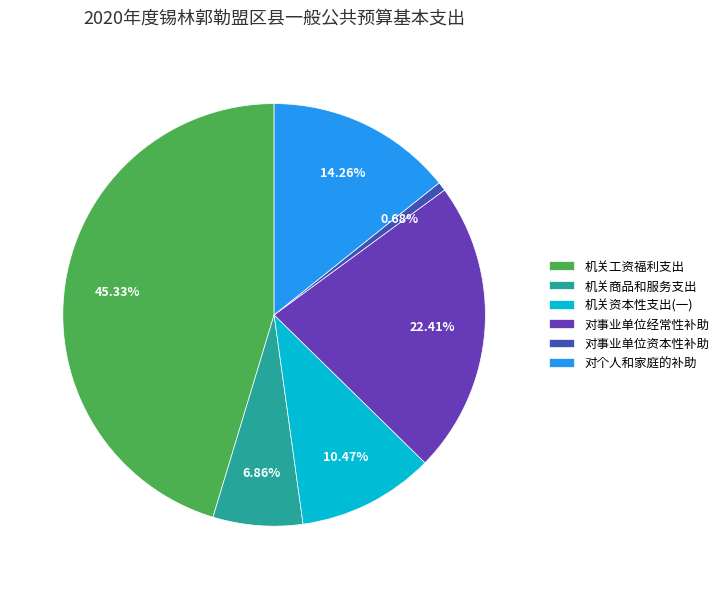

Rank the categories by value from highest to lowest.

机关工资福利支出, 对事业单位经常性补助, 对个人和家庭的补助, 机关资本性支出(一), 机关商品和服务支出, 对事业单位资本性补助